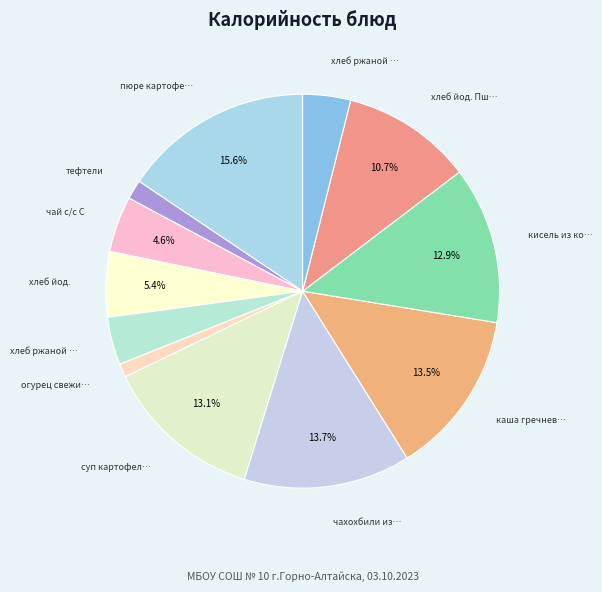

How many segments does this pie chart have?

12